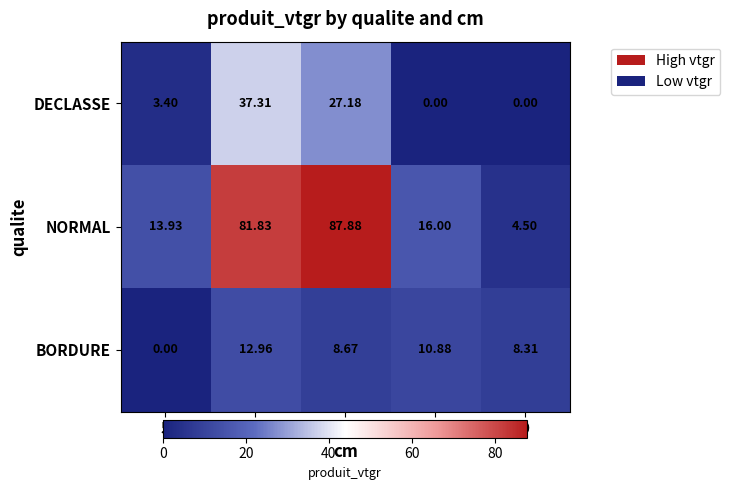

Is the value of DECLASSE at 8 greater than the value of NORMAL at 5?

No